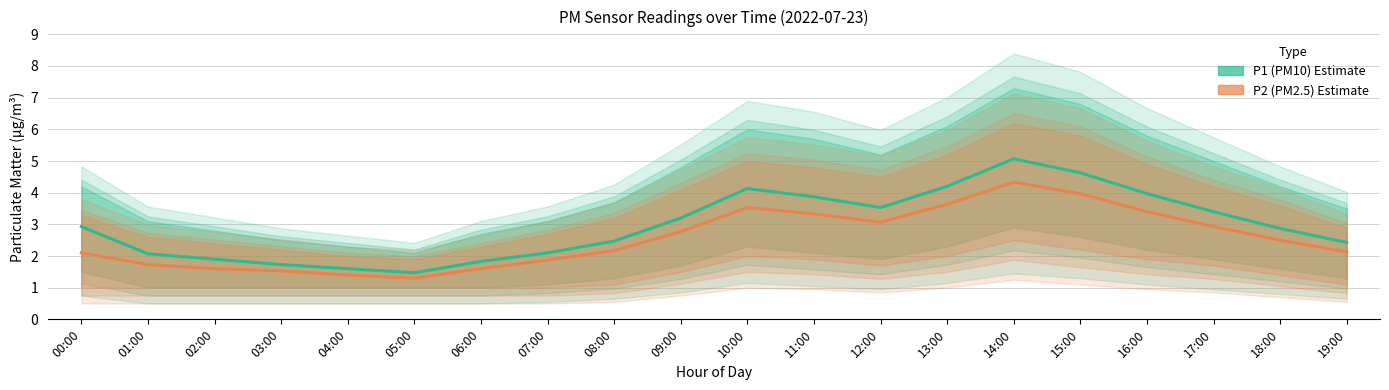

List the series in order of their overall mean, highest first.

P1 (PM10), P2 (PM2.5)